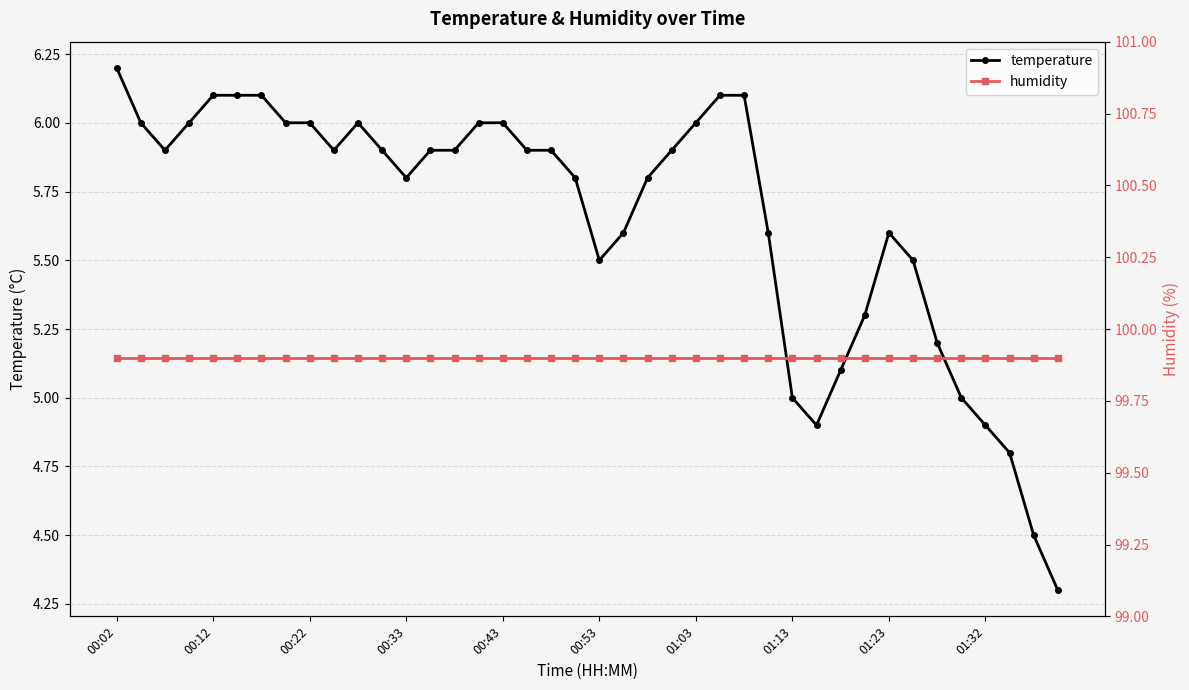

Rank the series at 15 from highest to lowest value.

humidity, temperature